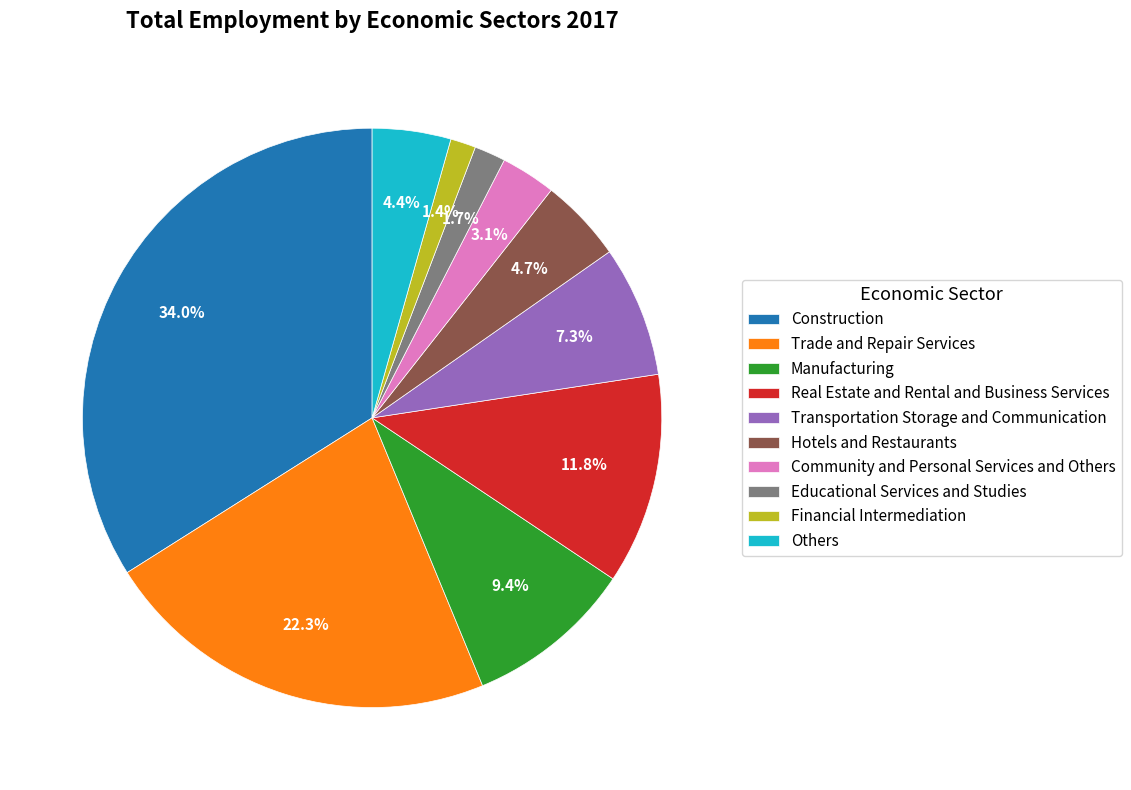

How many segments does this pie chart have?

10